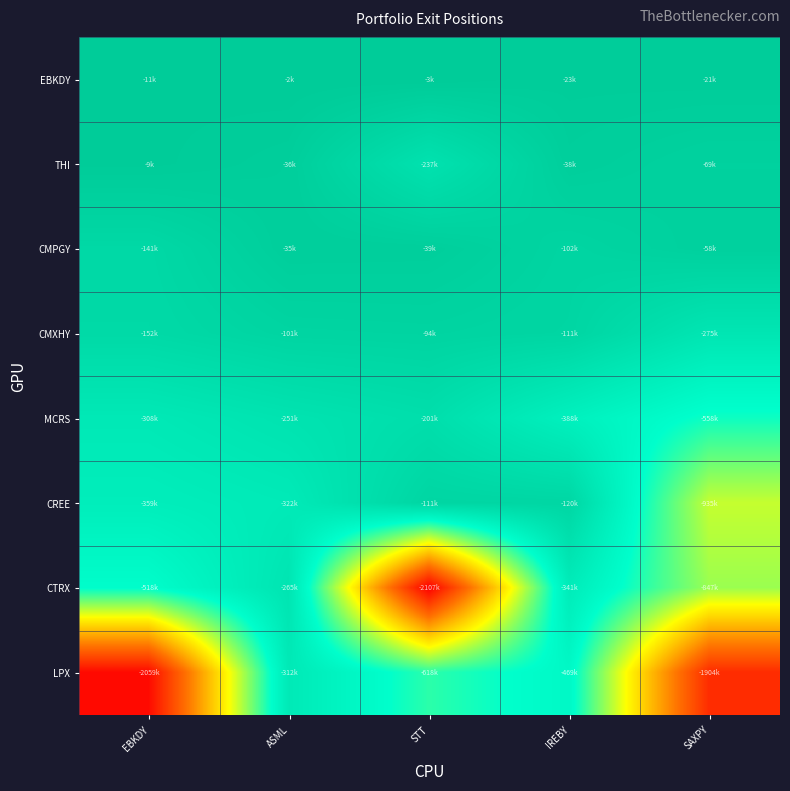

Reading left to right, extract all data points from this chart.

EBKDY: EBKDY=-11306	ASML=-2166	STT=-3015	IREBY=-22754	SAXPY=-20512
THI: EBKDY=-9299	ASML=-35925	STT=-236555	IREBY=-38400	SAXPY=-68616
CMPGY: EBKDY=-141339	ASML=-35475	STT=-39375	IREBY=-102049	SAXPY=-58000
CMXHY: EBKDY=-151501	ASML=-101299	STT=-94500	IREBY=-110865	SAXPY=-275360
MCRS: EBKDY=-307759	ASML=-250801	STT=-201008	IREBY=-388106	SAXPY=-558177
CREE: EBKDY=-358983	ASML=-322353	STT=-111028	IREBY=-120280	SAXPY=-934505
CTRX: EBKDY=-518008	ASML=-264898	STT=-2107065	IREBY=-341180	SAXPY=-847396
LPX: EBKDY=-2059257	ASML=-312157	STT=-617637	IREBY=-469392	SAXPY=-1903920